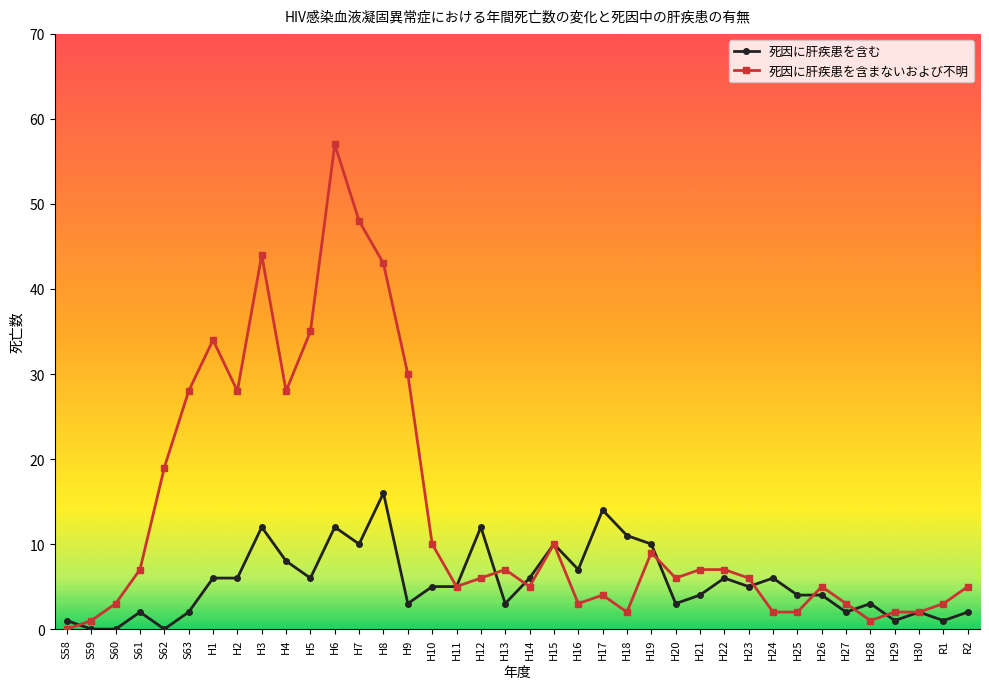

Which series has the widest spread of values?

死因に肝疾患を含まないおよび不明